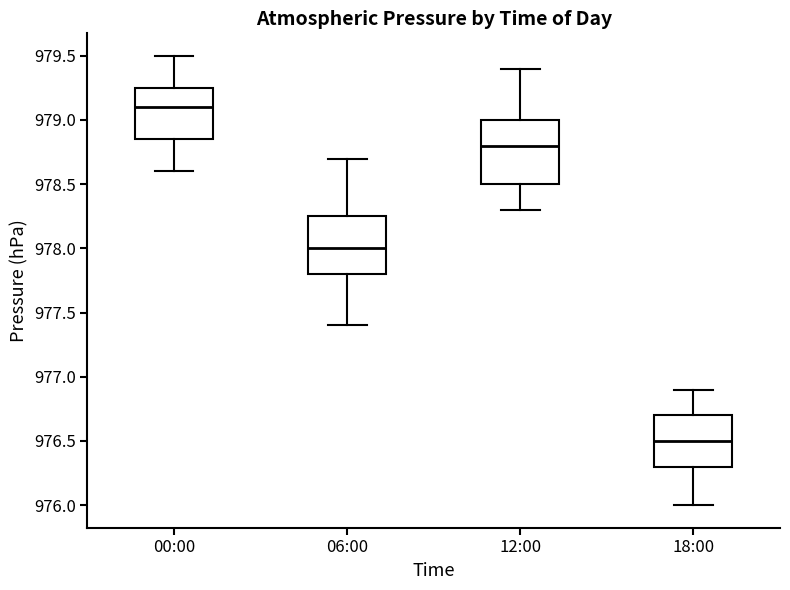

Reading left to right, transcribe this box plot: for each box, give where its median line is, the range the box spans, and where its two whiskers end, as read against the y-axis. The values are not printed on the chart, so give them approximately, as read against the axis.

00:00: median 979.10, box 978.85 to 979.25, whiskers 978.60 to 979.50
06:00: median 978.00, box 977.80 to 978.25, whiskers 977.40 to 978.70
12:00: median 978.80, box 978.50 to 979.00, whiskers 978.30 to 979.40
18:00: median 976.50, box 976.30 to 976.70, whiskers 976.00 to 976.90